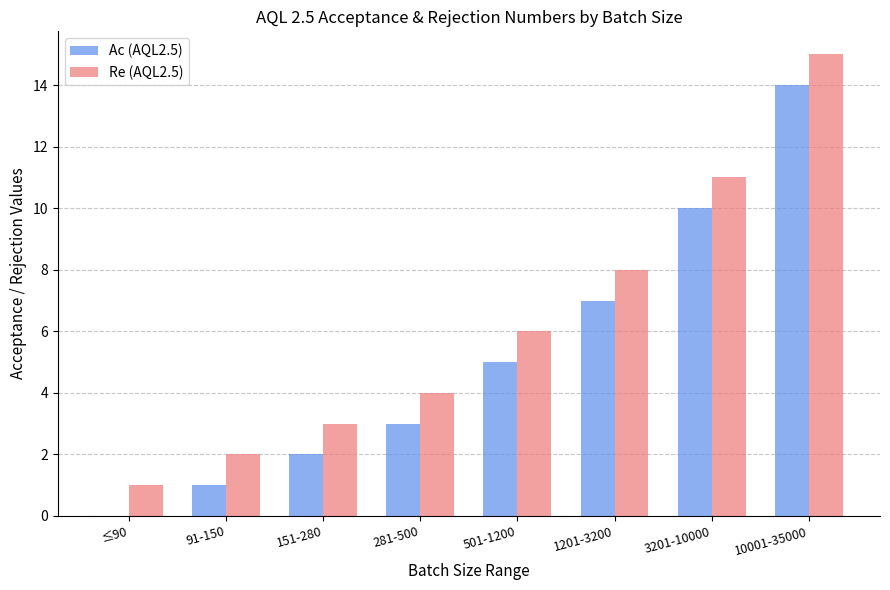

What is the sum of all Ac (AQL2.5) values?

42